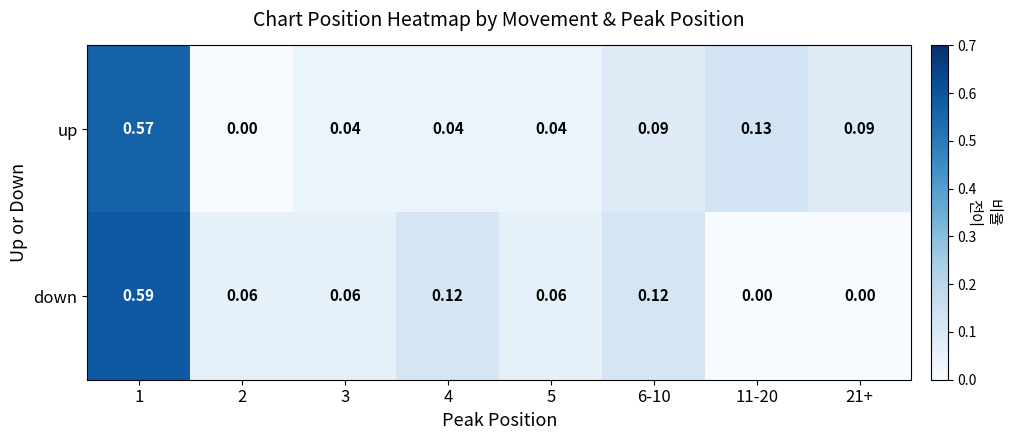

List the series in order of their peak value, lowest first.

up, down